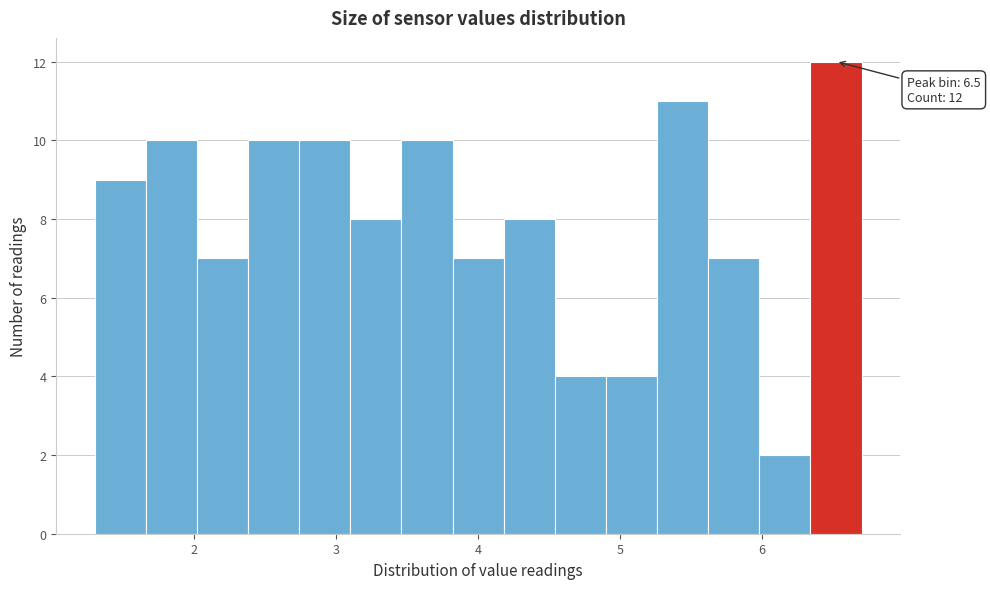

Around what value on the x-axis is the tallest bar? Give the approximate position of its centre, as read against the axis.

6.5